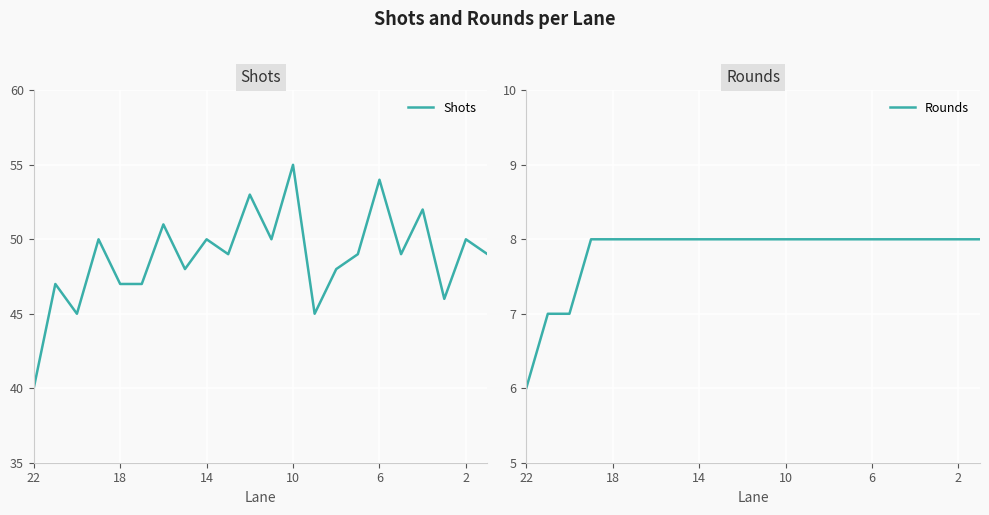

How many categories are shown in the chart?

22